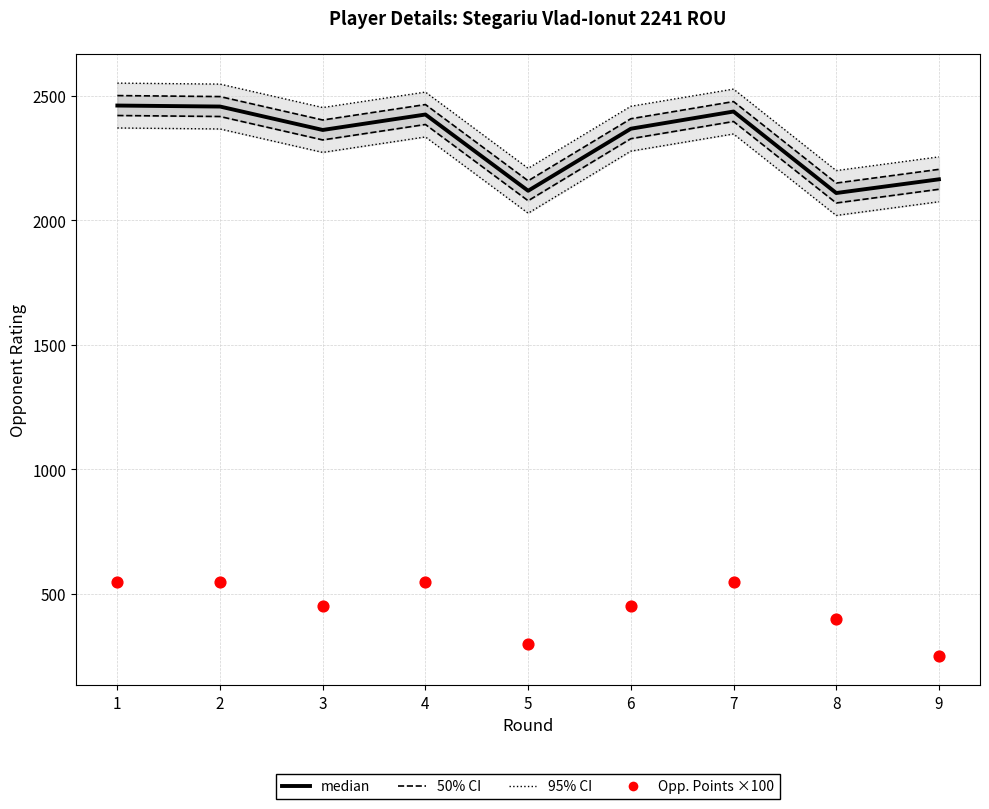

At how many categories does at least one series exceed 669?

9